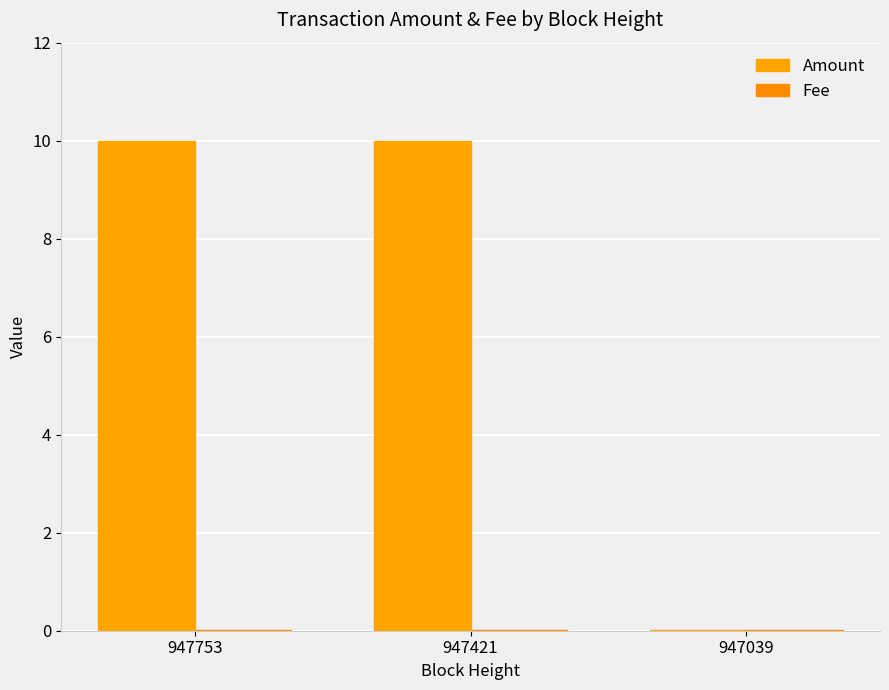

The value of Fee at 947421 is 0.0. True or false?

True